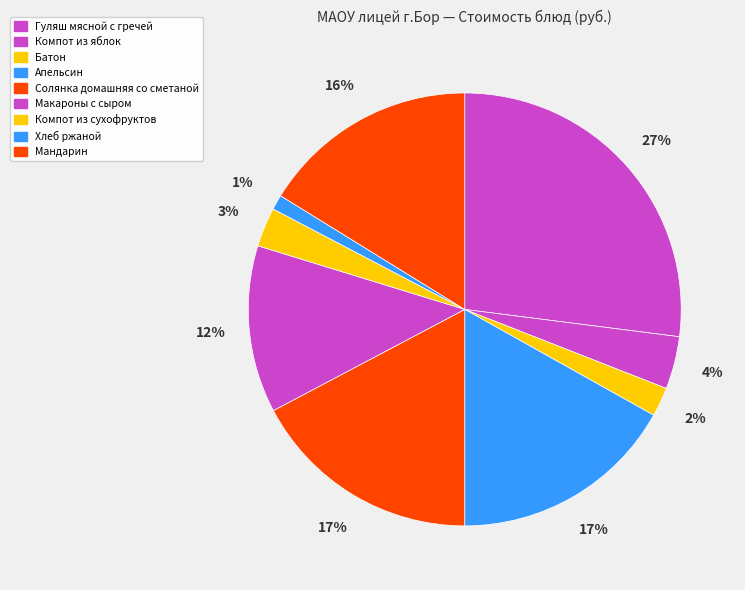

How many segments does this pie chart have?

9